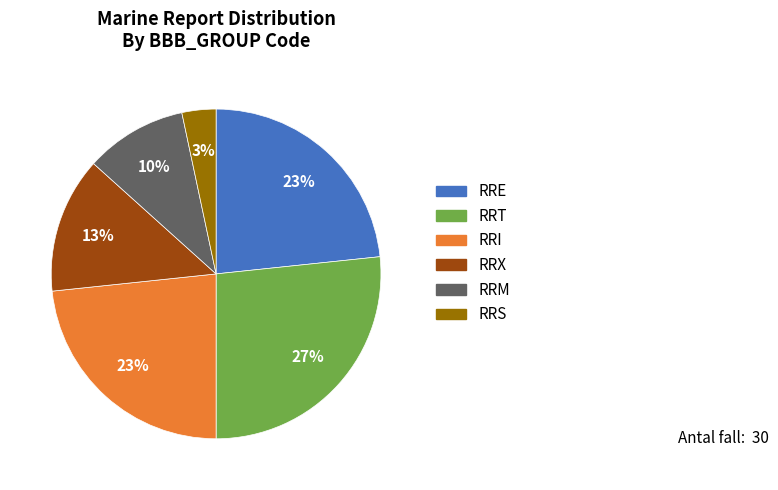

Does any single category account for the majority?

No